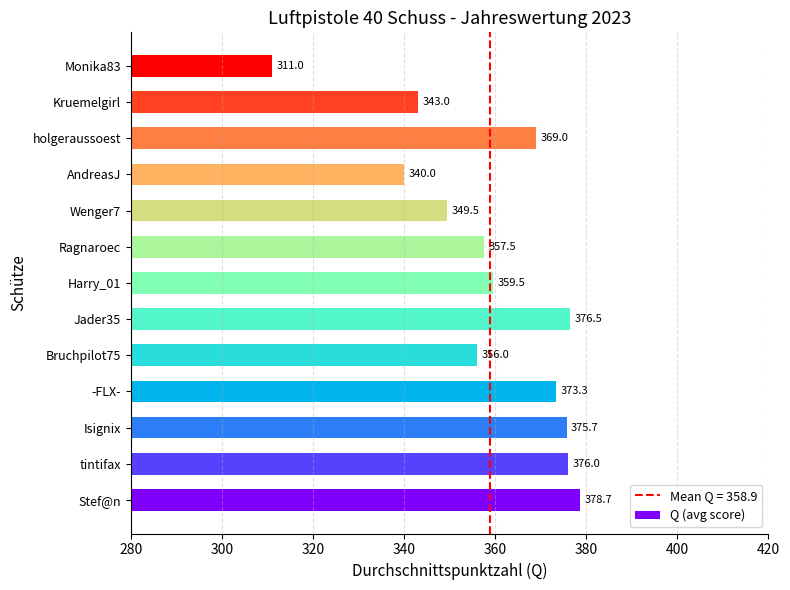

What is the change in value from Wenger7 to AndreasJ?

-9.5